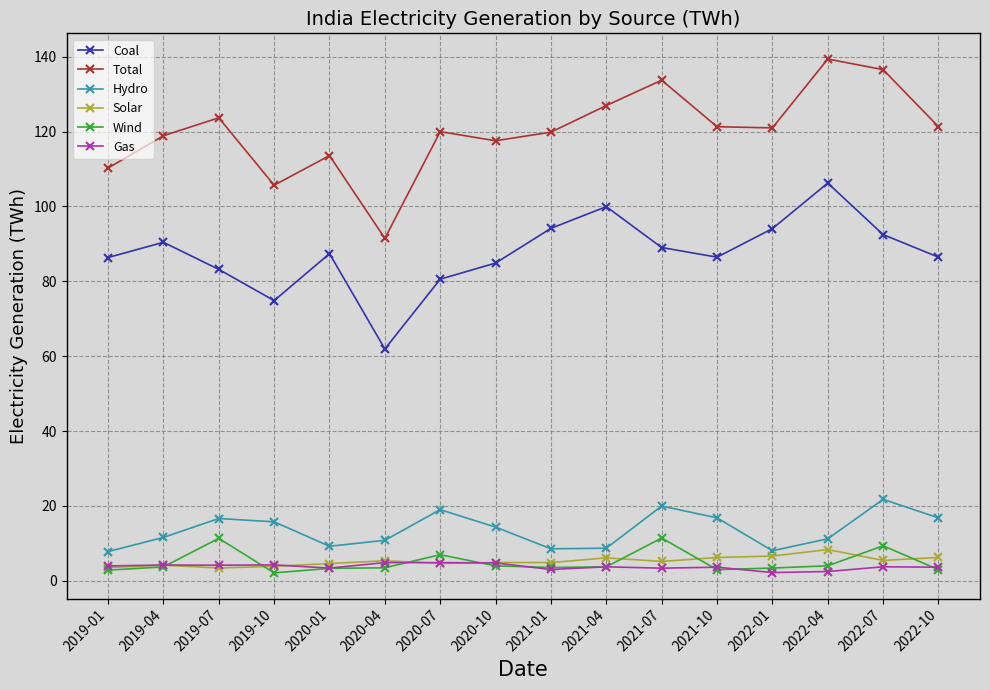

What is the difference between the maximum and minimum values in the Gas series?

2.7